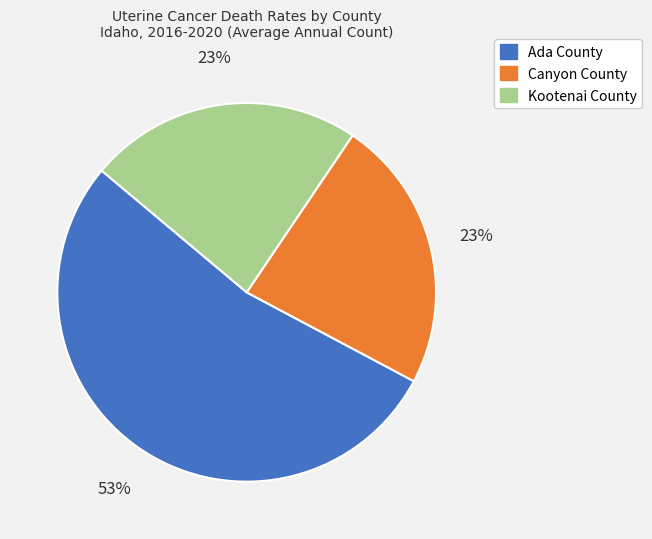

Is it true that Ada County is 53% of the pie?

True